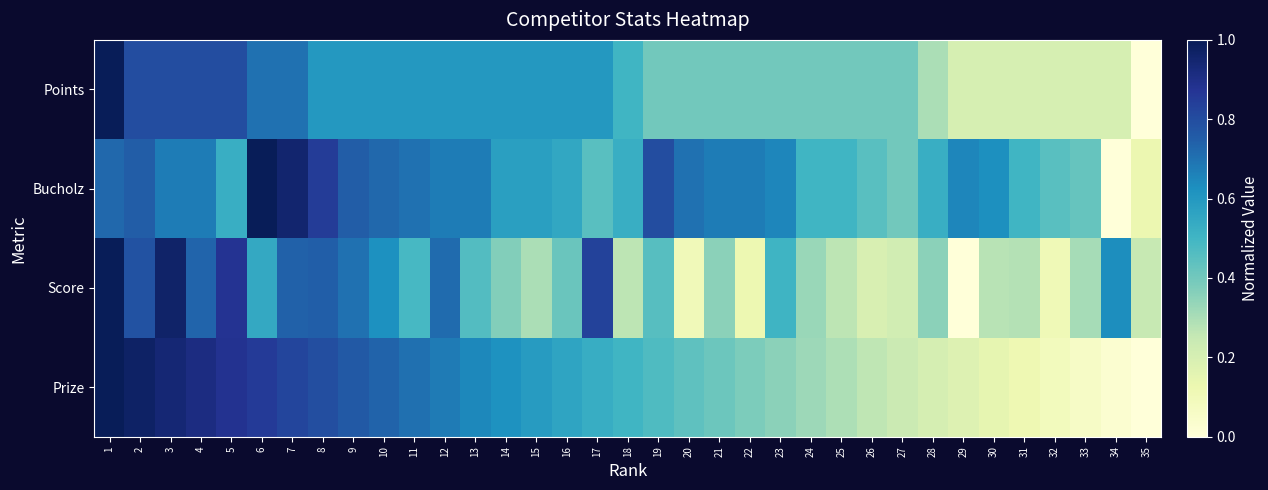

Reading left to right, list all the values displayed in this chart.

Points: 1=1.0	2=0.8	3=0.8	4=0.8	5=0.8	6=0.7	7=0.7	8=0.6	9=0.6	10=0.6	11=0.6	12=0.6	13=0.6	14=0.6	15=0.6	16=0.6	17=0.6	18=0.5	19=0.4	20=0.4	21=0.4	22=0.4	23=0.4	24=0.4	25=0.4	26=0.4	27=0.4	28=0.3	29=0.2	30=0.2	31=0.2	32=0.2	33=0.2	34=0.2	35=0.0
Bucholz: 1=0.7	2=0.8	3=0.7	4=0.7	5=0.5	6=1.0	7=0.9	8=0.8	9=0.8	10=0.7	11=0.7	12=0.7	13=0.7	14=0.6	15=0.6	16=0.6	17=0.5	18=0.5	19=0.8	20=0.7	21=0.7	22=0.7	23=0.7	24=0.5	25=0.5	26=0.5	27=0.4	28=0.5	29=0.7	30=0.6	31=0.5	32=0.5	33=0.4	34=0.0	35=0.1
Score: 1=1.0	2=0.8	3=1.0	4=0.7	5=0.9	6=0.5	7=0.7	8=0.7	9=0.7	10=0.6	11=0.5	12=0.7	13=0.5	14=0.4	15=0.3	16=0.4	17=0.8	18=0.3	19=0.5	20=0.1	21=0.4	22=0.1	23=0.5	24=0.3	25=0.3	26=0.2	27=0.2	28=0.4	29=0.0	30=0.3	31=0.3	32=0.1	33=0.3	34=0.6	35=0.2
Prize: 1=1.0	2=1.0	3=0.9	4=0.9	5=0.9	6=0.9	7=0.8	8=0.8	9=0.8	10=0.7	11=0.7	12=0.7	13=0.6	14=0.6	15=0.6	16=0.6	17=0.5	18=0.5	19=0.5	20=0.4	21=0.4	22=0.4	23=0.4	24=0.3	25=0.3	26=0.3	27=0.2	28=0.2	29=0.2	30=0.1	31=0.1	32=0.1	33=0.1	34=0.0	35=0.0